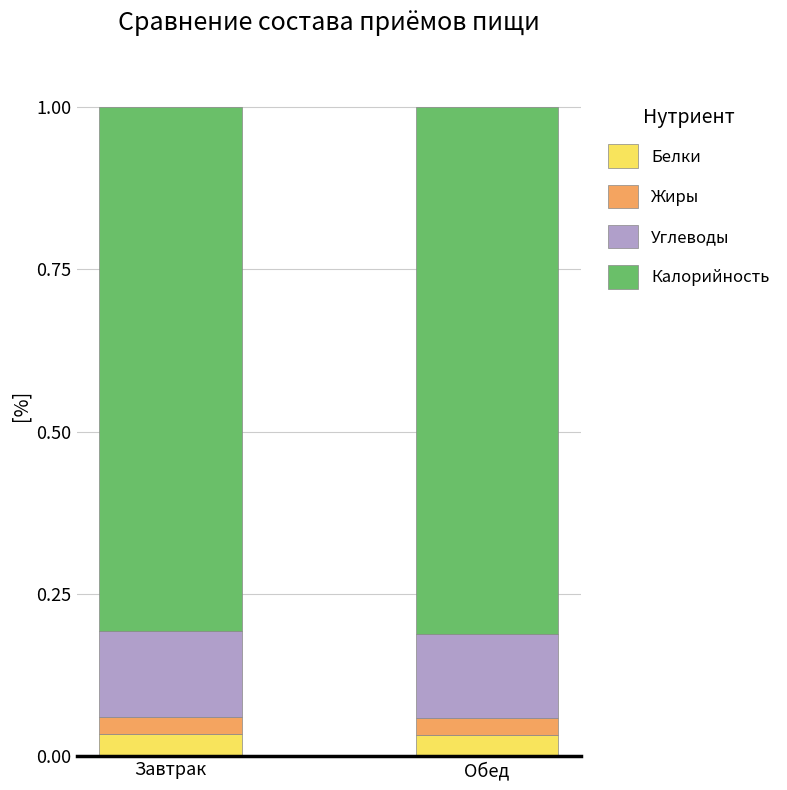

What is the total value across all series at Обед?

1.0